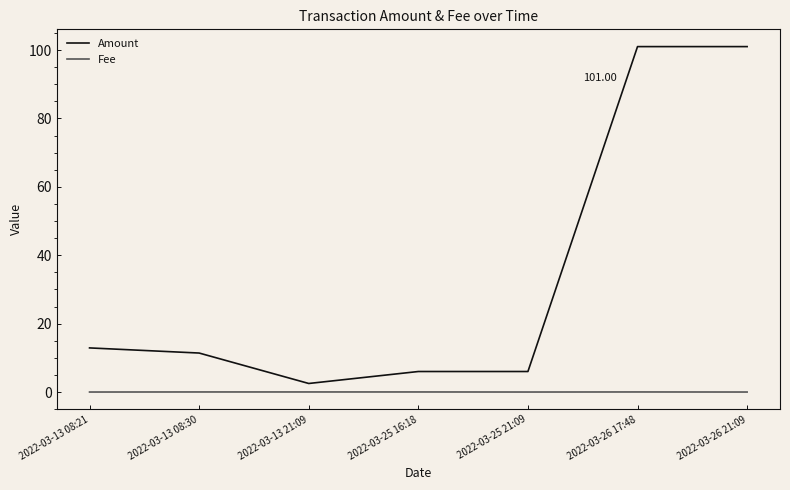

Between 2022-03-13 08:30 and 2022-03-26 17:48, which series saw the biggest shift?

Amount